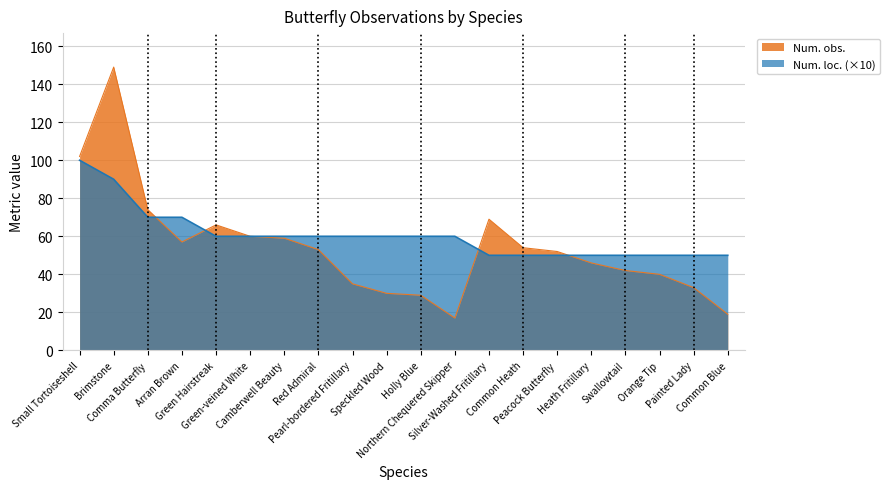

Read the Num. obs. value at Painted Lady.

33